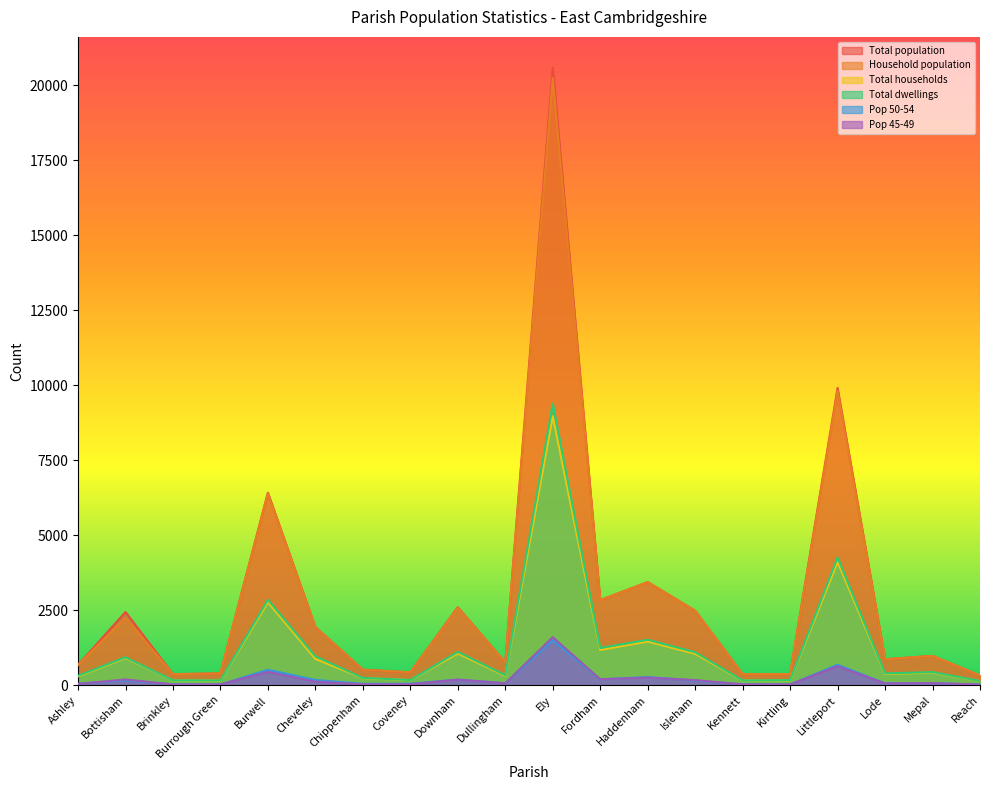

Reading left to right, what are all the values shown in this chart?

Total population: 679	2440	368	396	6420	1937	518	430	2602	759	20583	2836	3438	2484	369	371	9909	866	977	327
Household population: 679	2254	368	396	6400	1937	518	430	2582	759	20241	2834	3438	2484	369	371	9820	866	977	327
Total households: 293	908	159	152	2766	877	237	171	1057	313	8965	1176	1457	1047	156	159	4107	373	423	136
Total dwellings: 315	932	163	160	2848	963	245	174	1111	334	9385	1241	1515	1100	160	170	4257	394	439	141
Pop 50-54: 50	165	30	25	516	177	47	52	187	67	1498	196	273	158	29	26	682	66	68	27
Pop 45-49: 45	193	24	28	447	118	30	32	188	65	1603	200	254	172	28	27	635	60	69	22